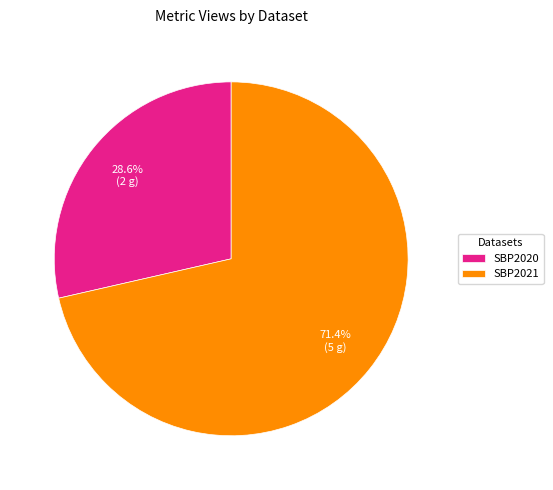

How many segments does this pie chart have?

2